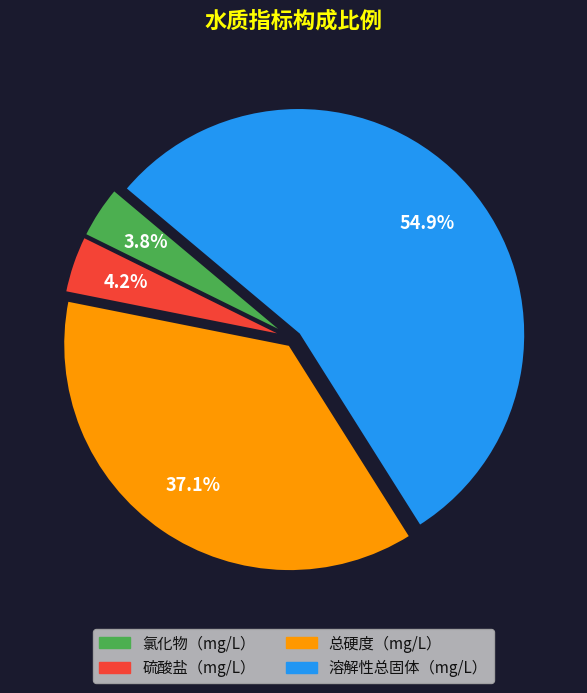

Is the sum of 总硬度（mg/L） and 硫酸盐（mg/L） greater than half?

No